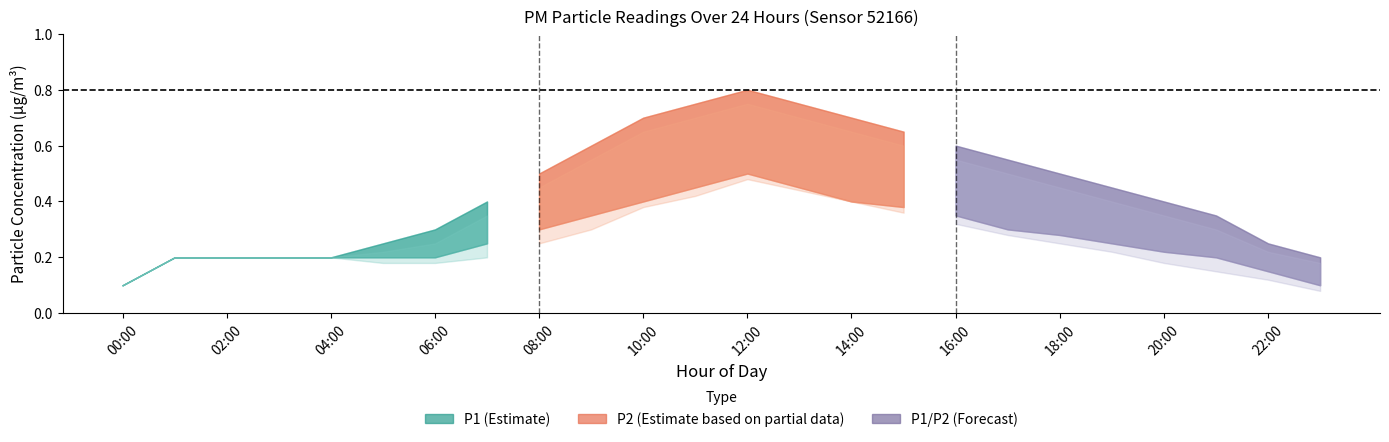

Is it true that P2 equals 0.2 at 22:00?

True